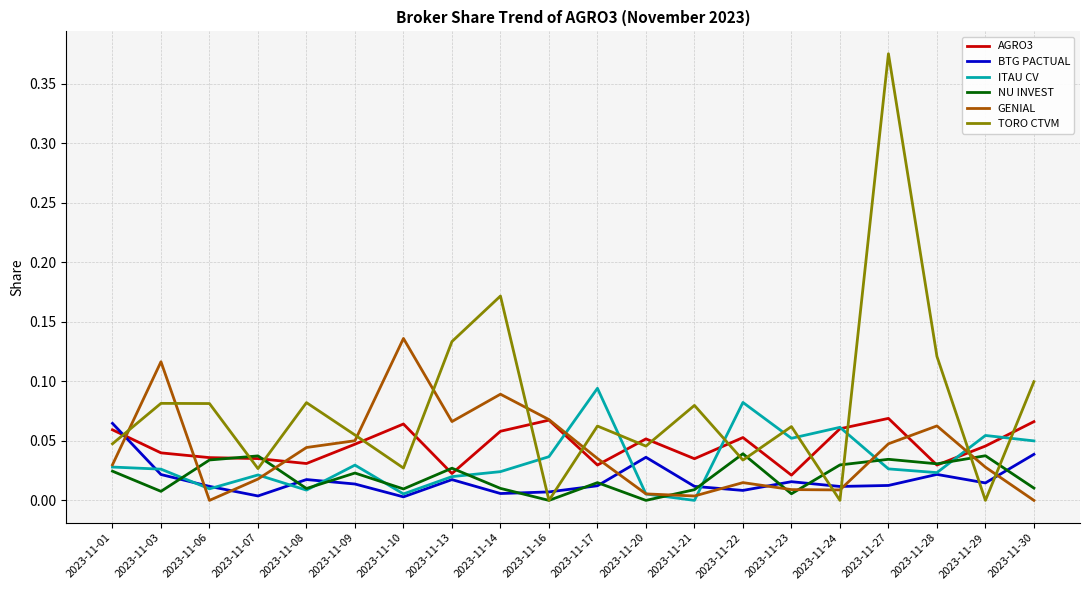

What are all the series names shown in the legend?

AGRO3, BTG PACTUAL, ITAU CV, NU INVEST, GENIAL, TORO CTVM